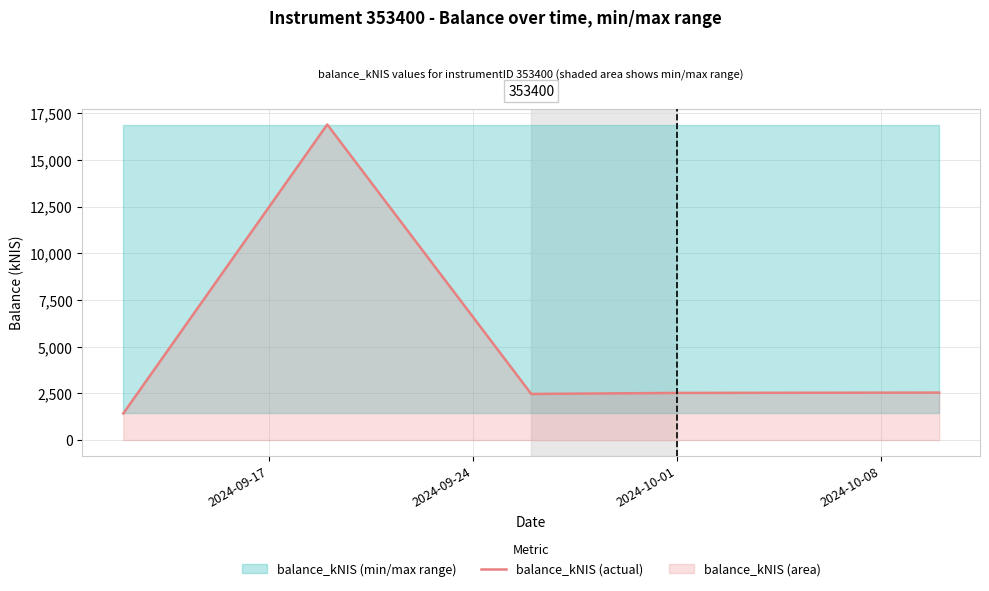

What is the highest value of the balance_kNIS (actual) series?

16891.7